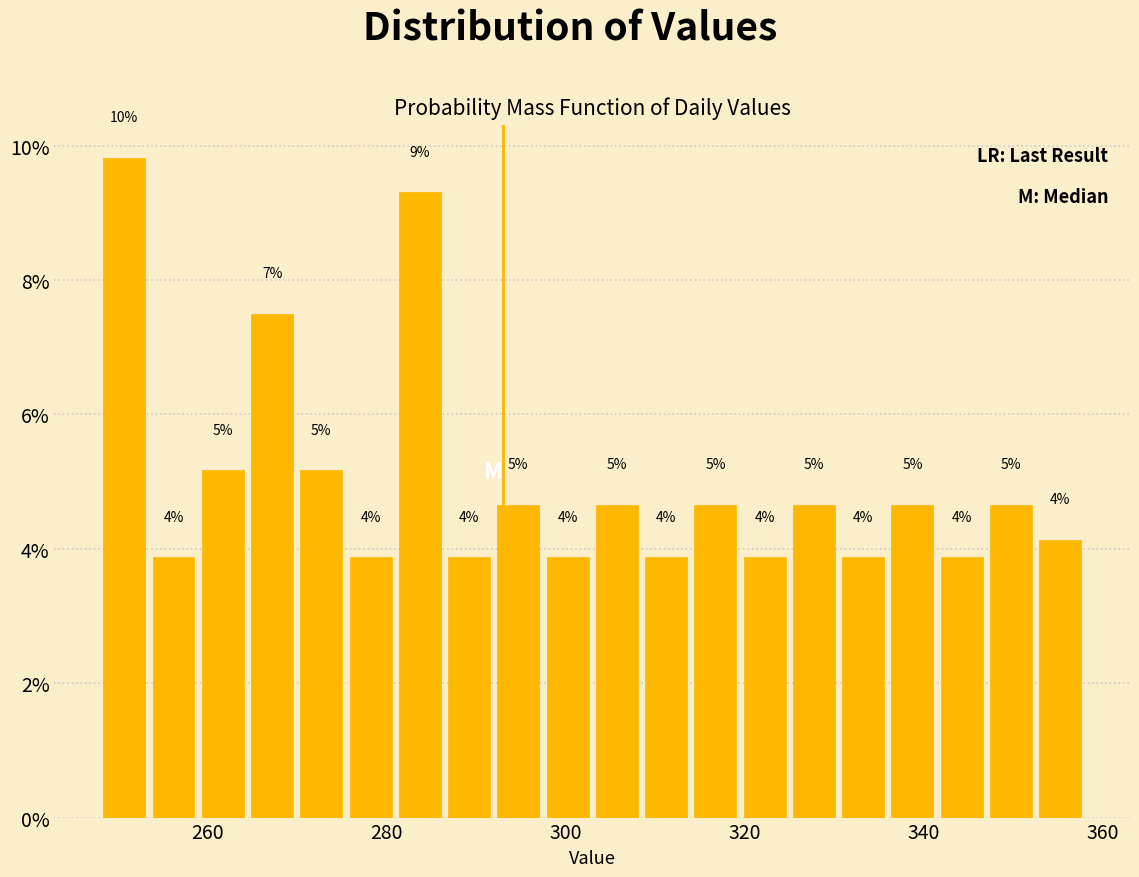

Read against the x-axis, roughly where is the centre of the tallest bar?

250